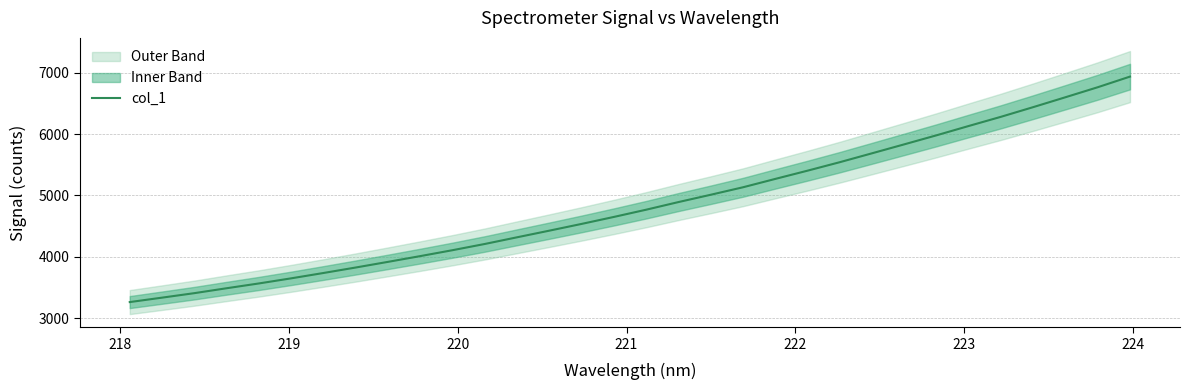

How many data points are less than 4769?

16